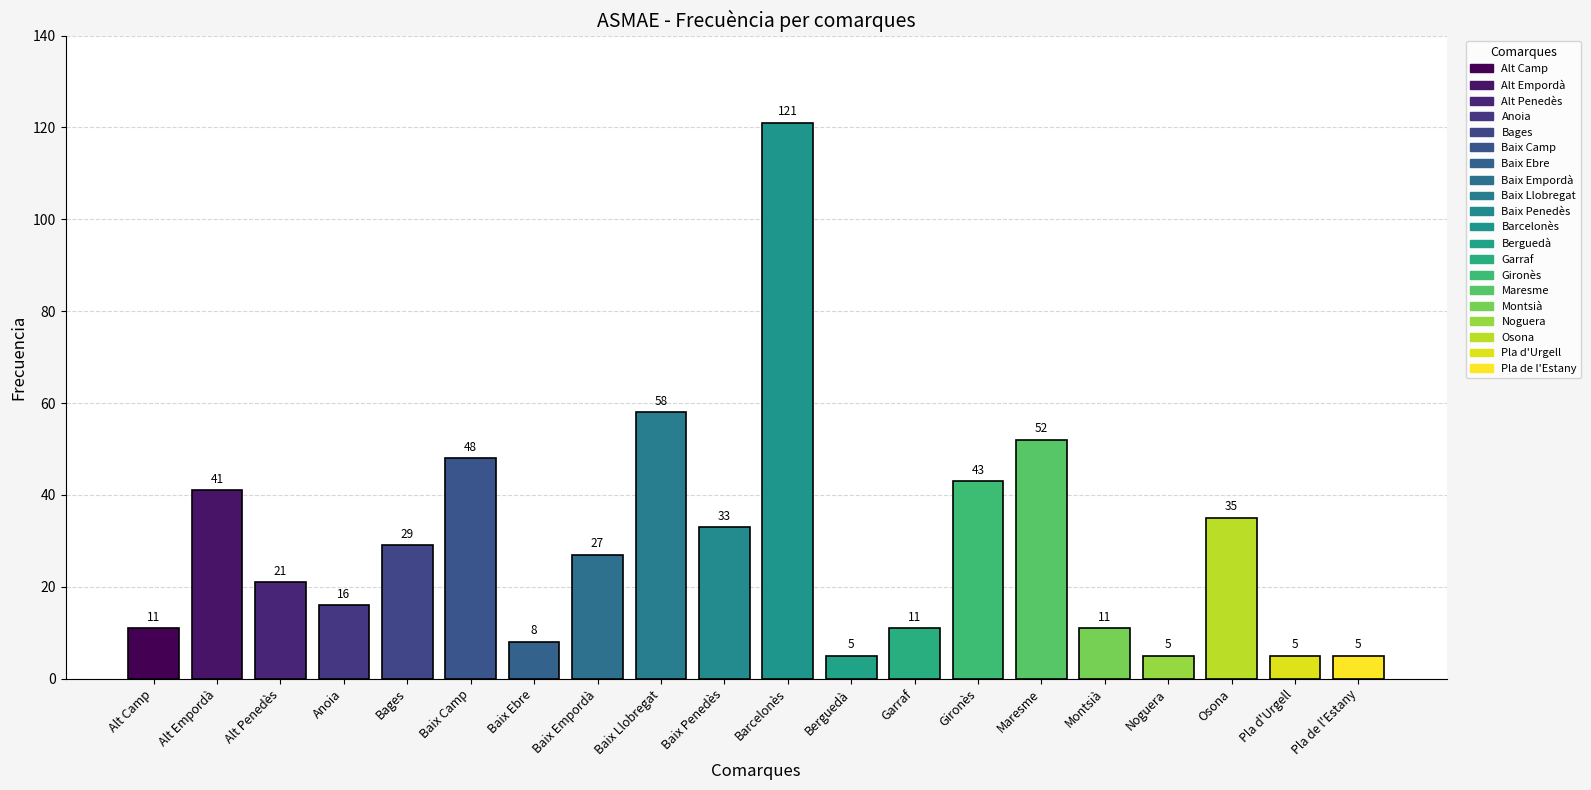

How many series are shown in this chart?

1